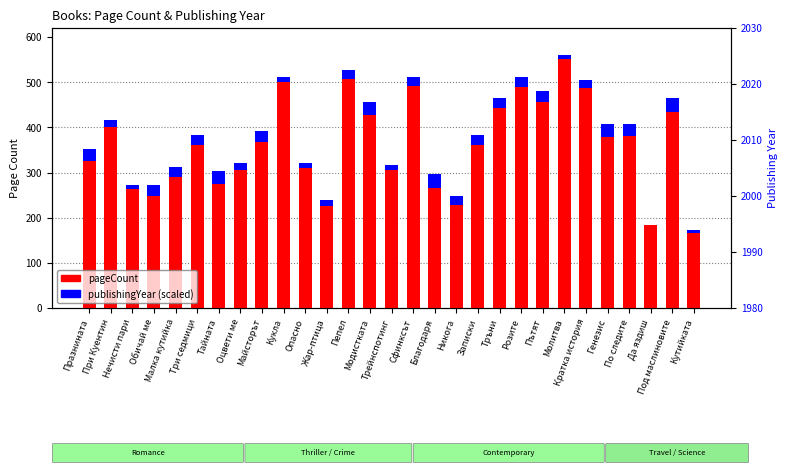

What are all the series names shown in the legend?

pageCount, publishingYear (scaled)